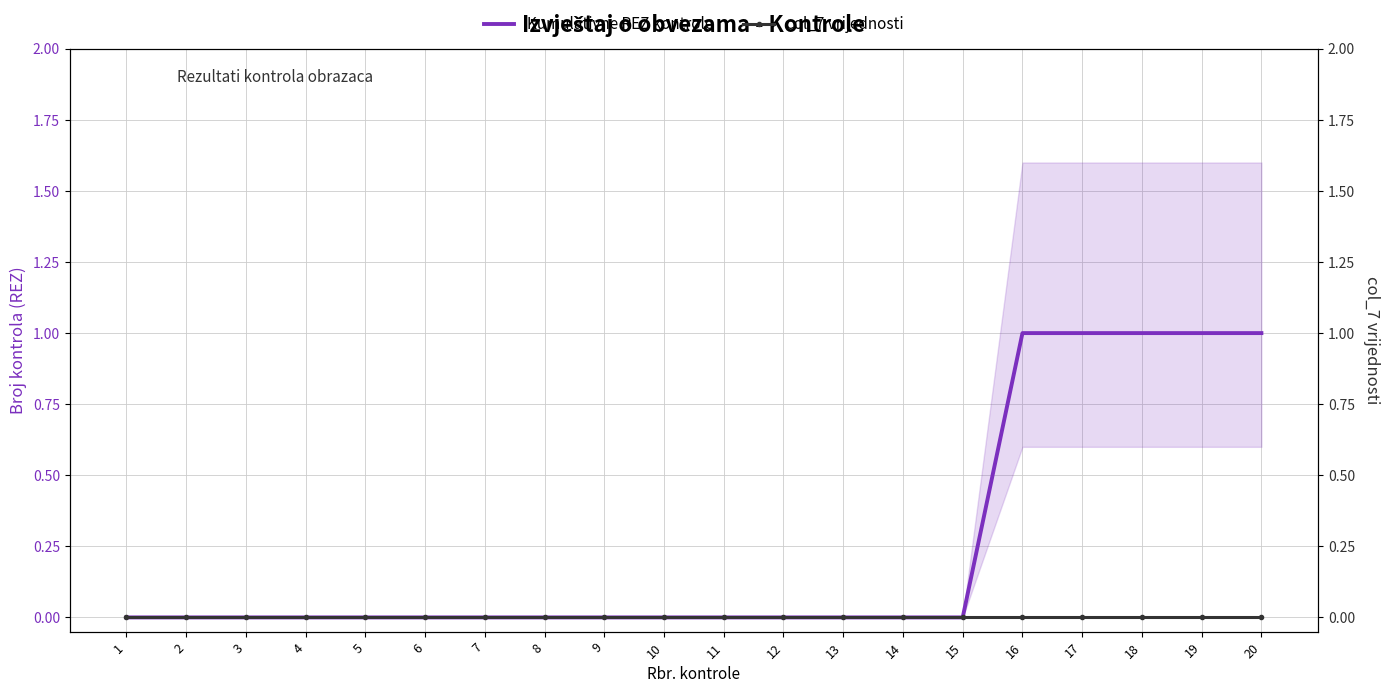

True or false: col_7 vrijednosti and Kumulativne REZ kontrole cross at least once.

False